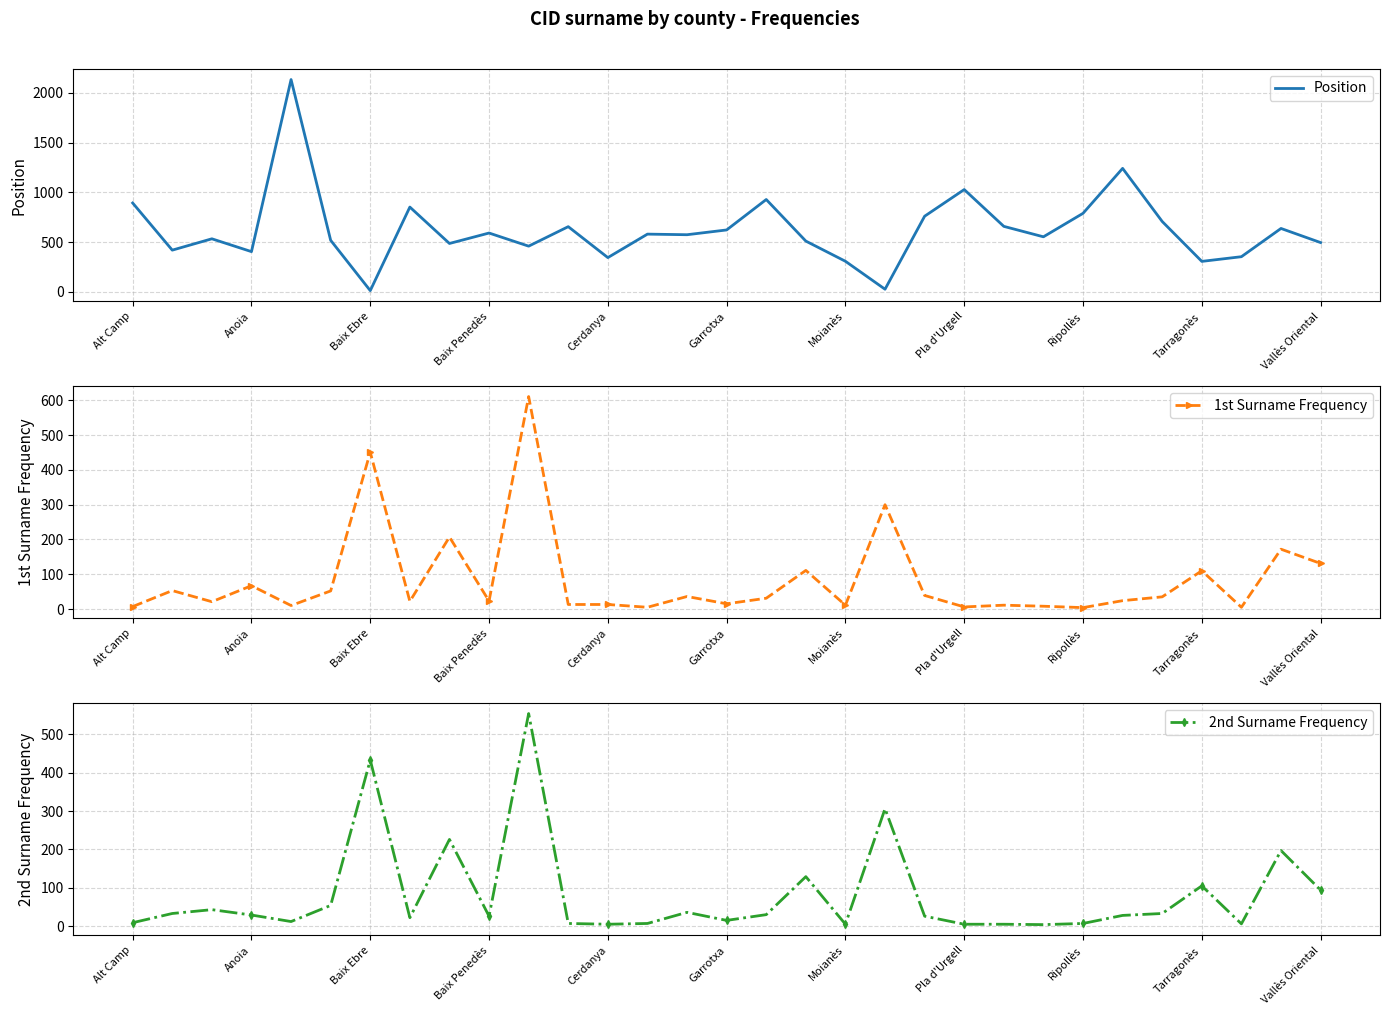

Is the value of Position at 22 greater than the value of 2nd Surname Frequency at 14?

Yes